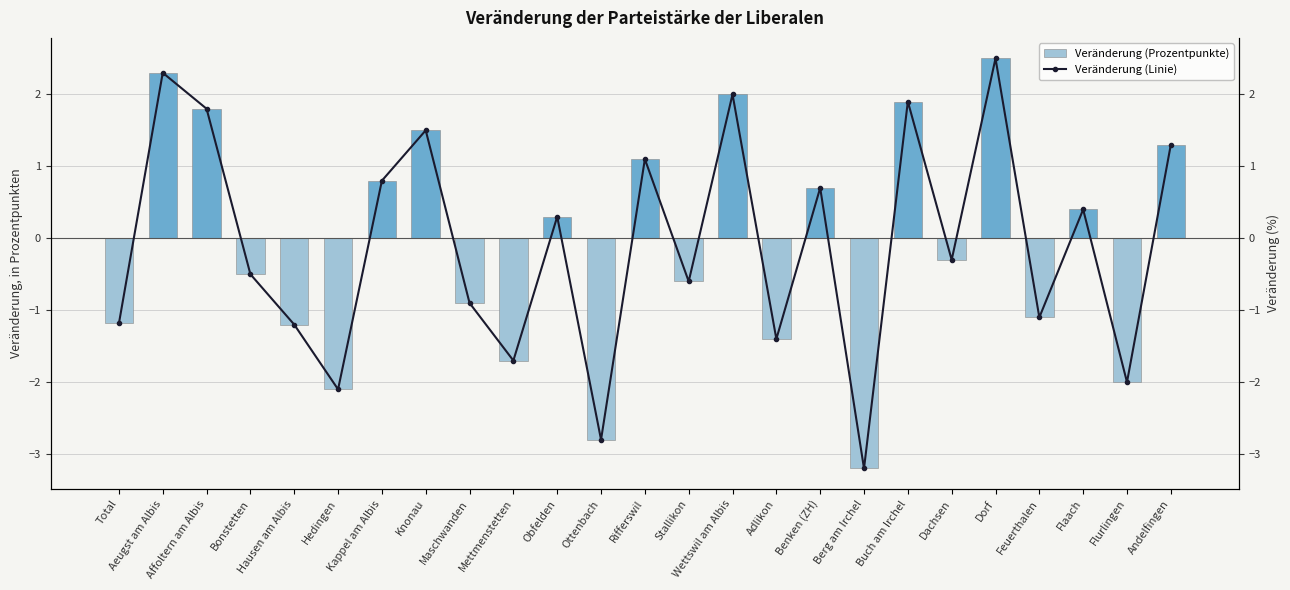

The Veränderung (Linie) series shows -0.4 at Maschwanden. True or false?

False